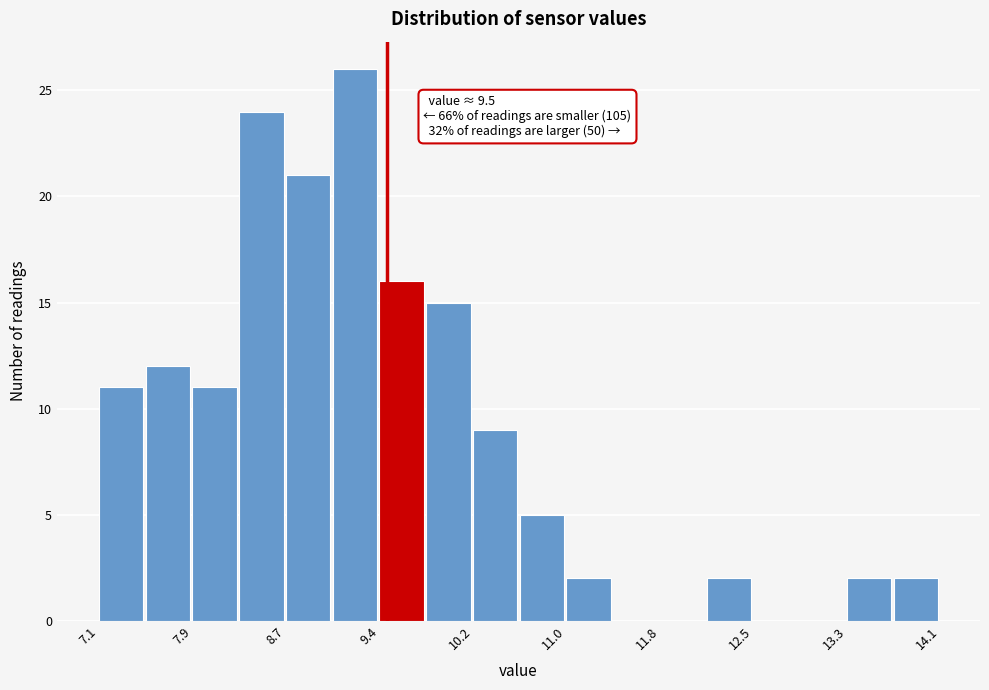

Read against the x-axis, roughly where is the centre of the tallest bar?

9.2